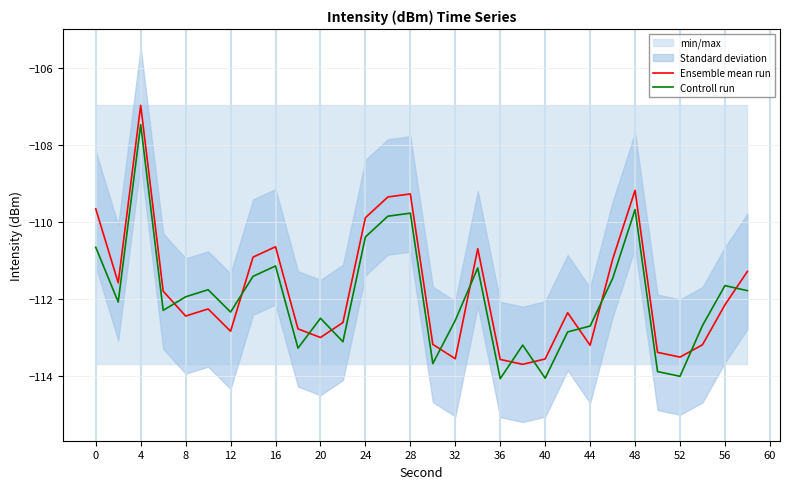

At which category is the sum across all series the highest?

4